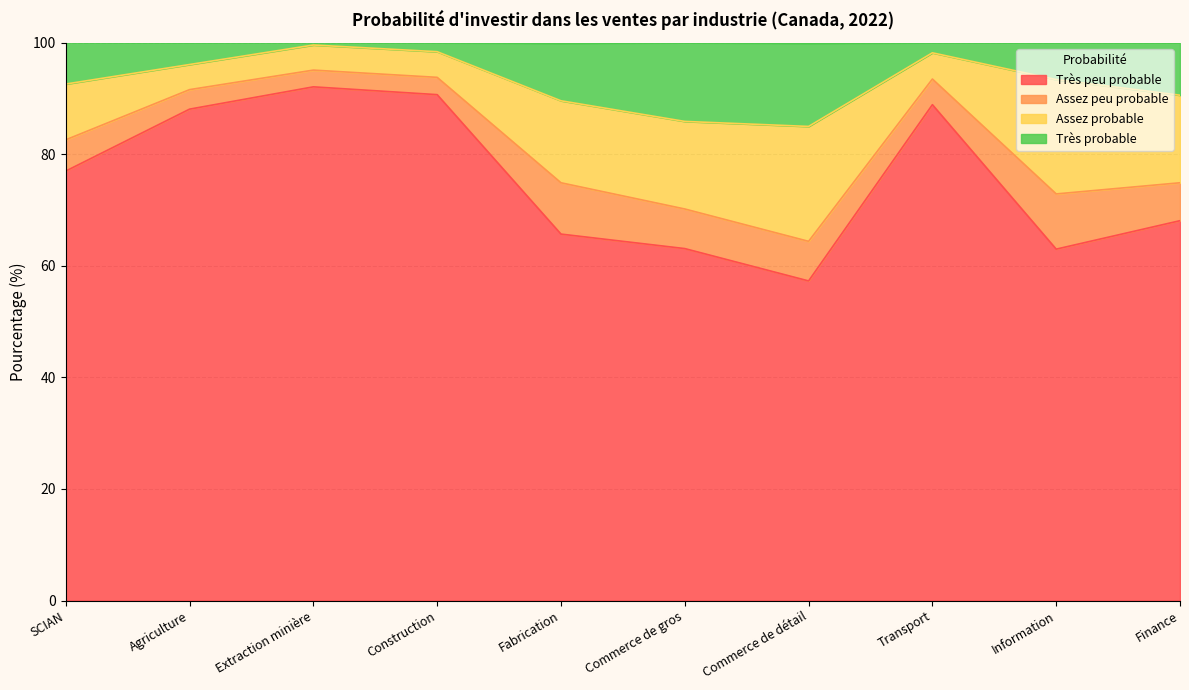

What is the average value of the Très peu probable series?

75.4